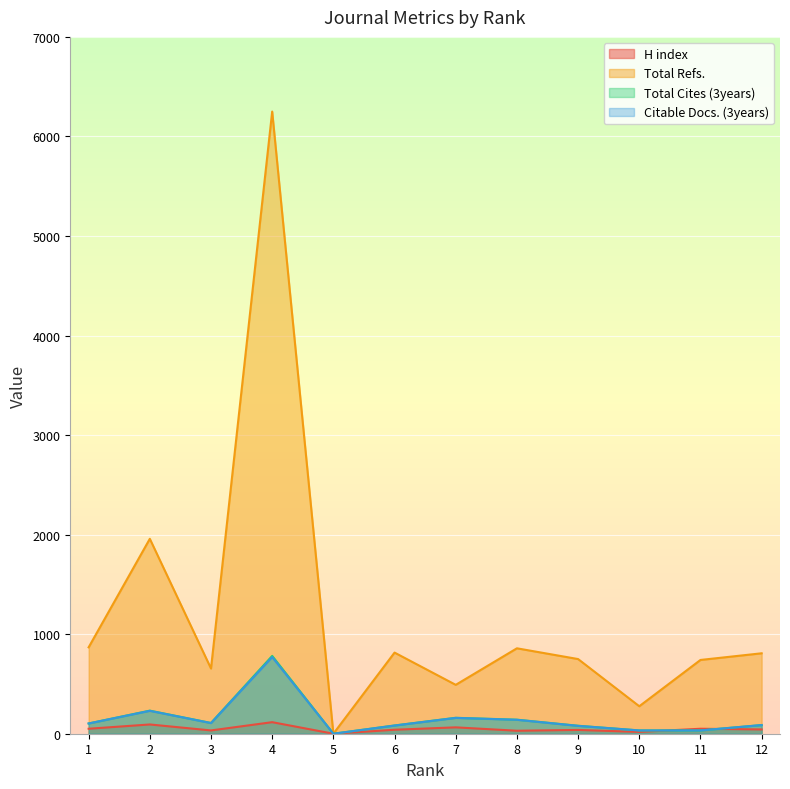

Where is Citable Docs. (3years) nearest to the value 385?

2